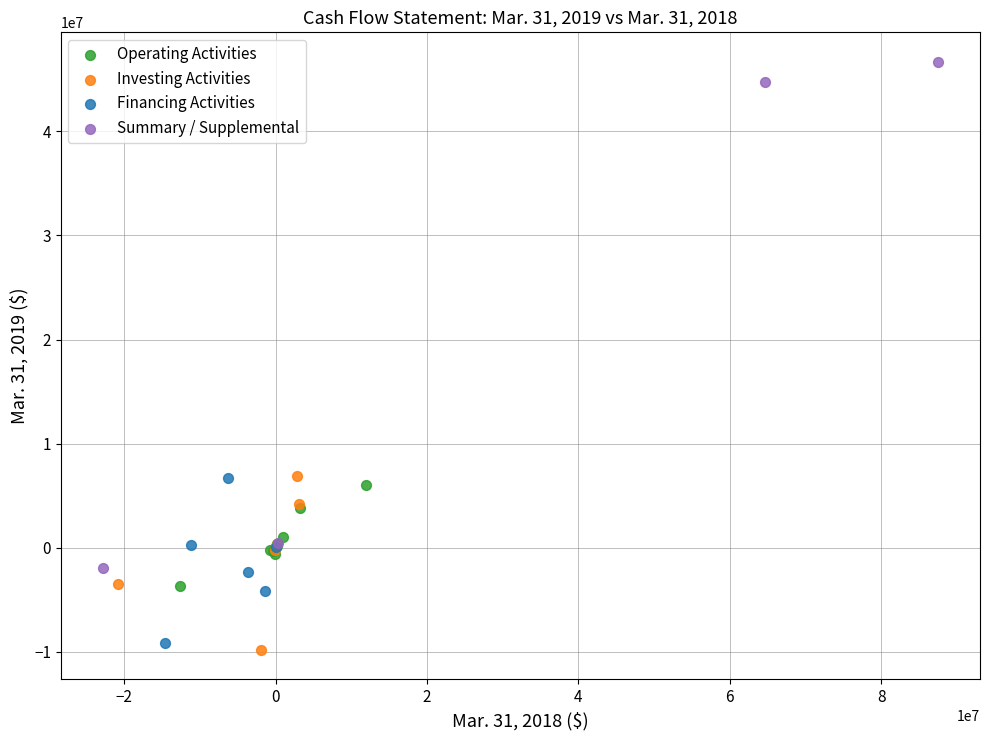

Which series reaches the maximum Y coordinate?

Summary / Supplemental